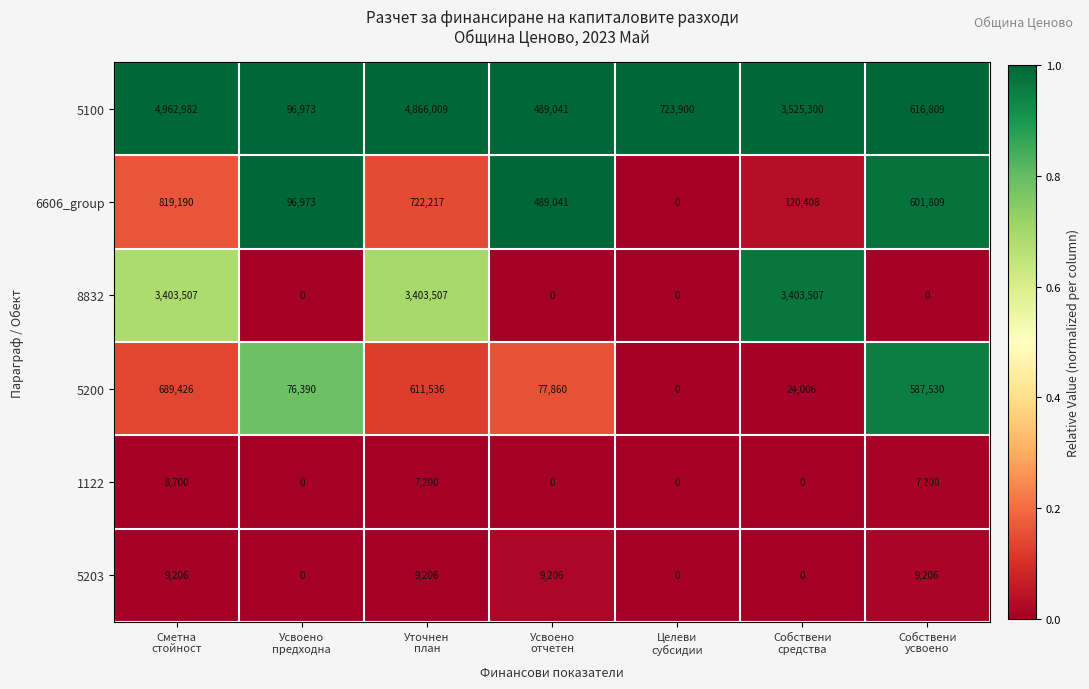

Which series has the largest range (max minus min)?

5100